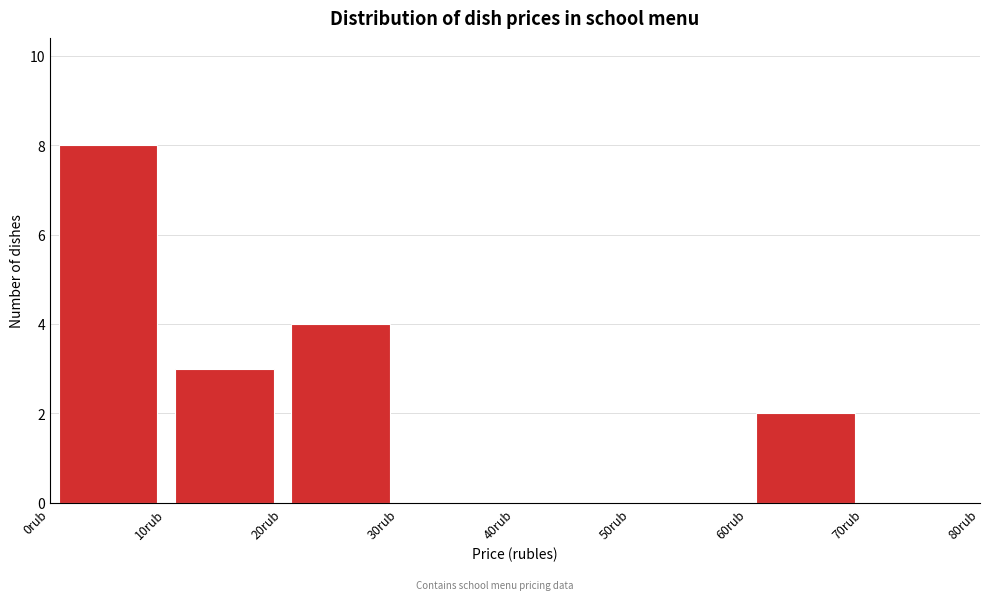

How tall is the bar that spans 20 to 30 on the x-axis? The values are not printed on the chart, so give them approximately, as read against the axis.

4